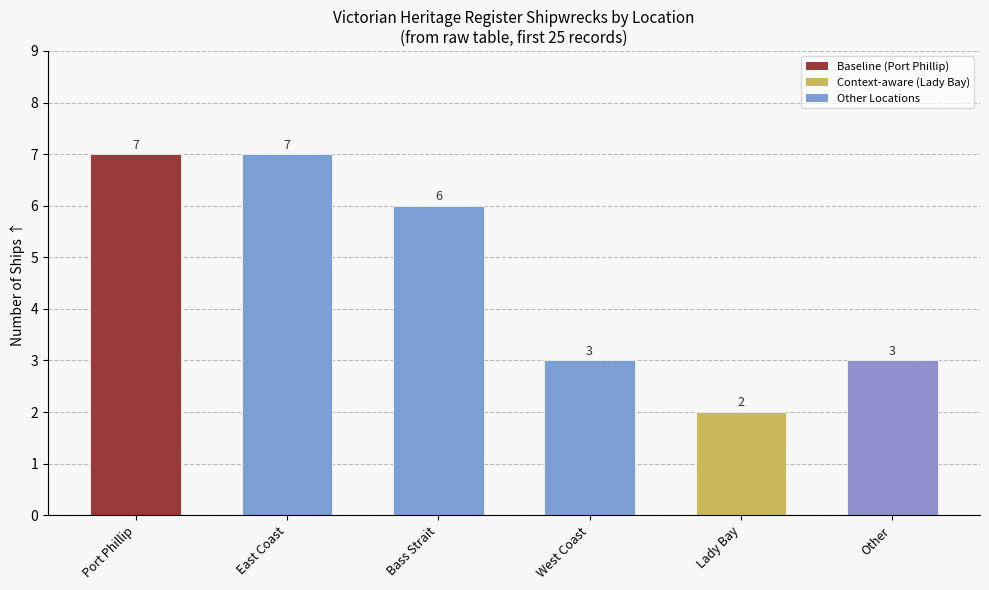

What is the maximum value shown in the chart?

7